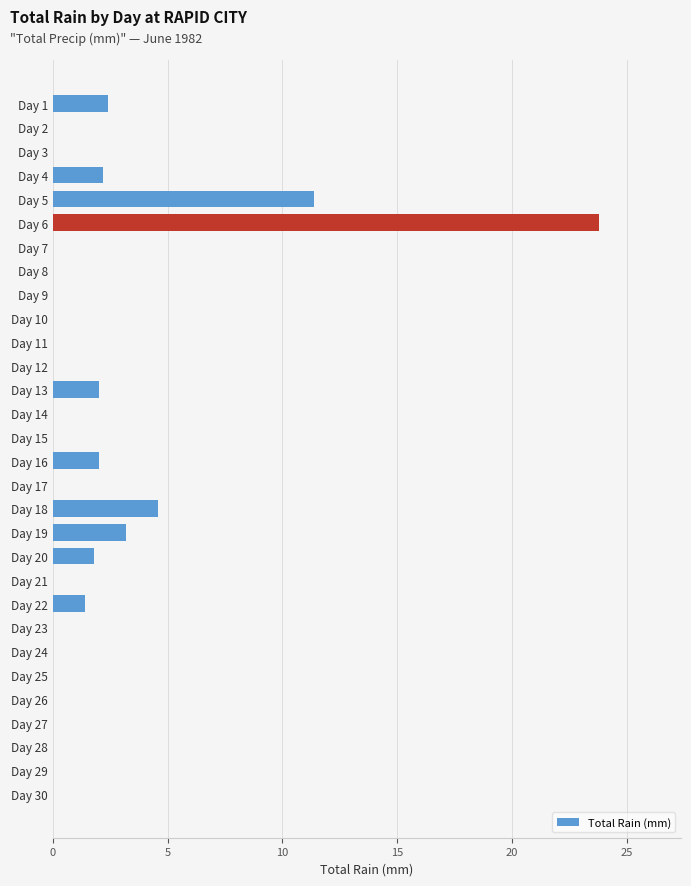

True or false: the data shows 20.0 at Day 5.

False